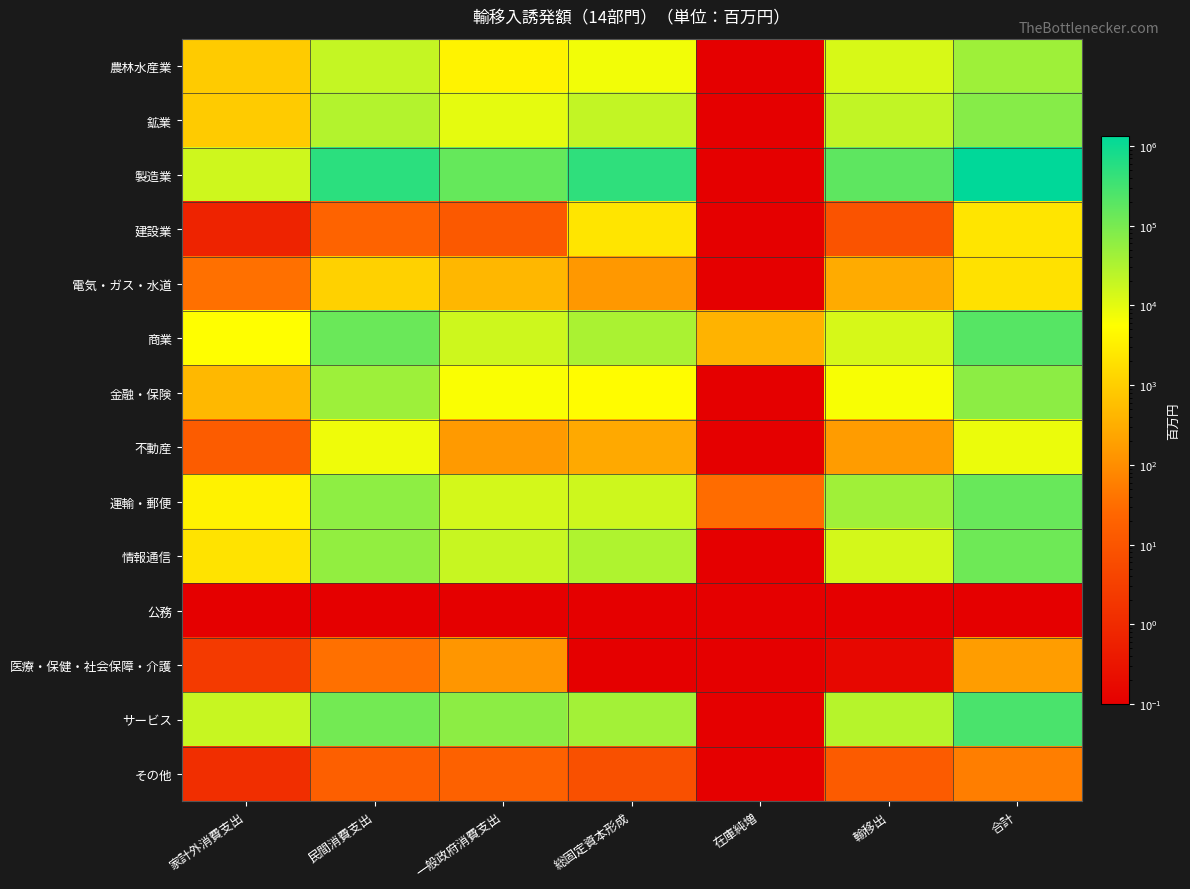

At which category is the sum across all series the highest?

合計